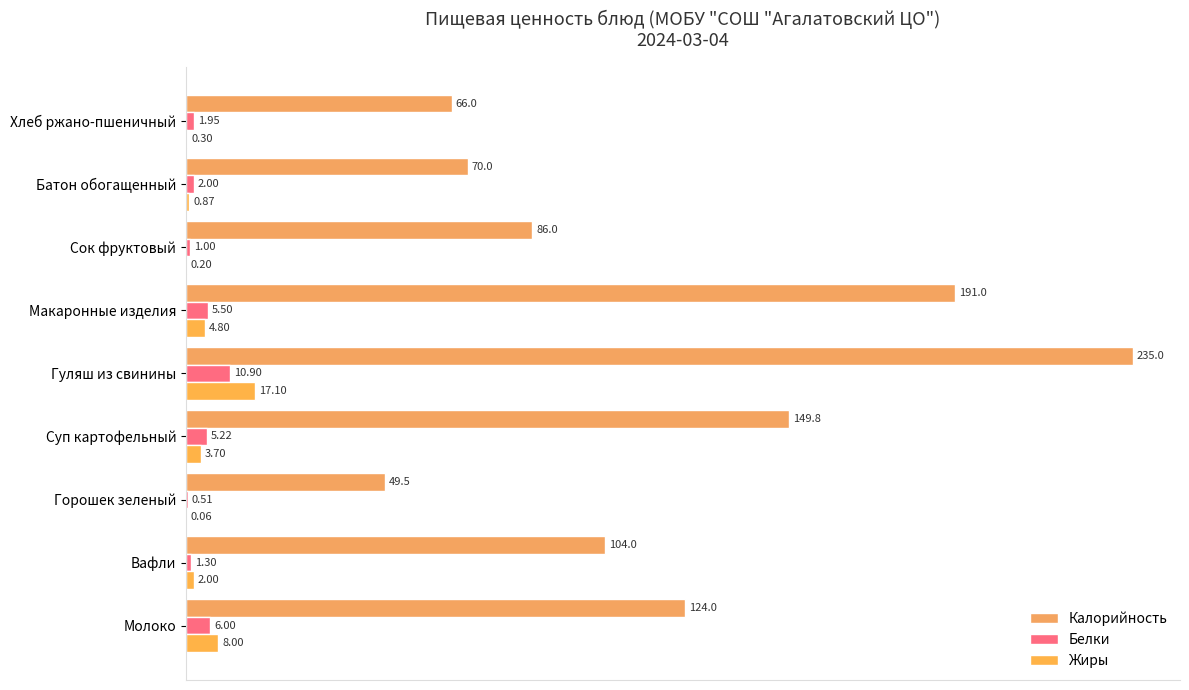

What is the greatest value displayed?

235.0